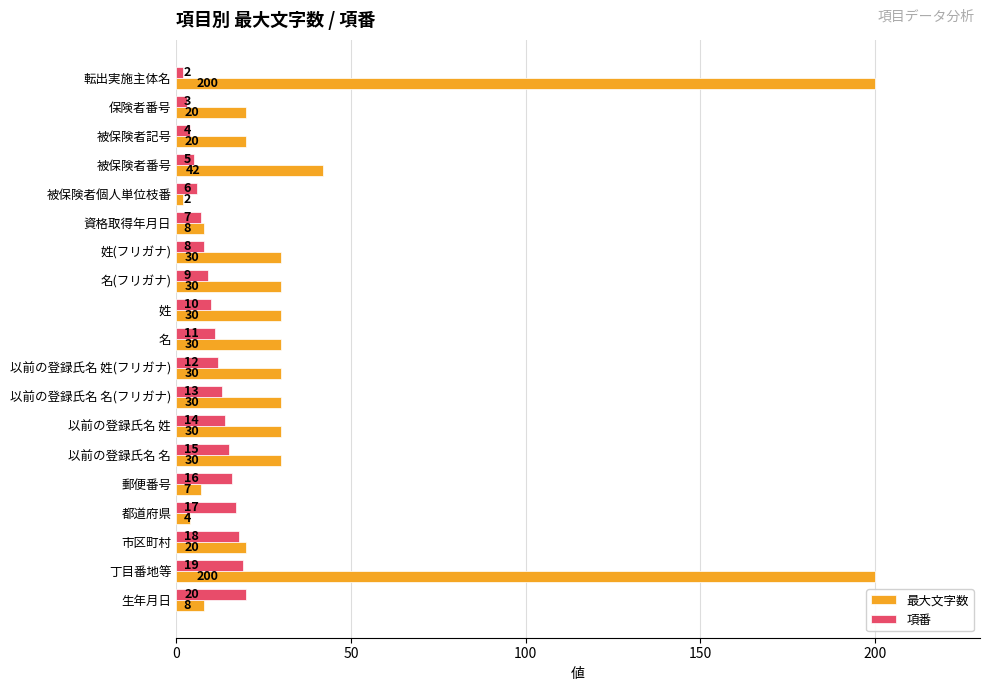

What is the highest value of the 最大文字数 series?

200